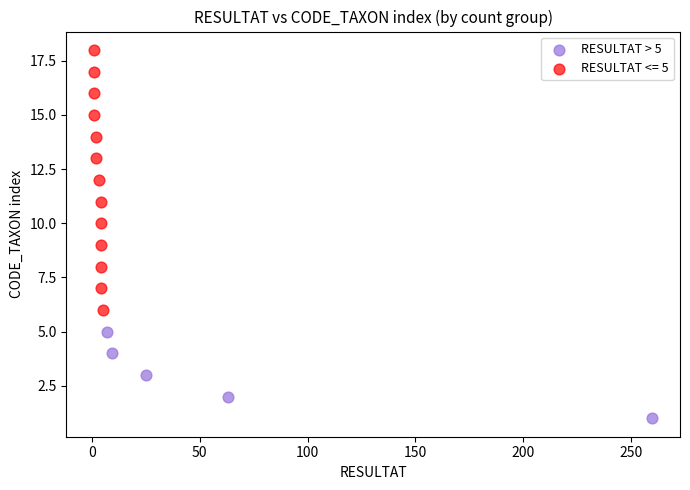

Which series contains the lowest Y value?

RESULTAT > 5